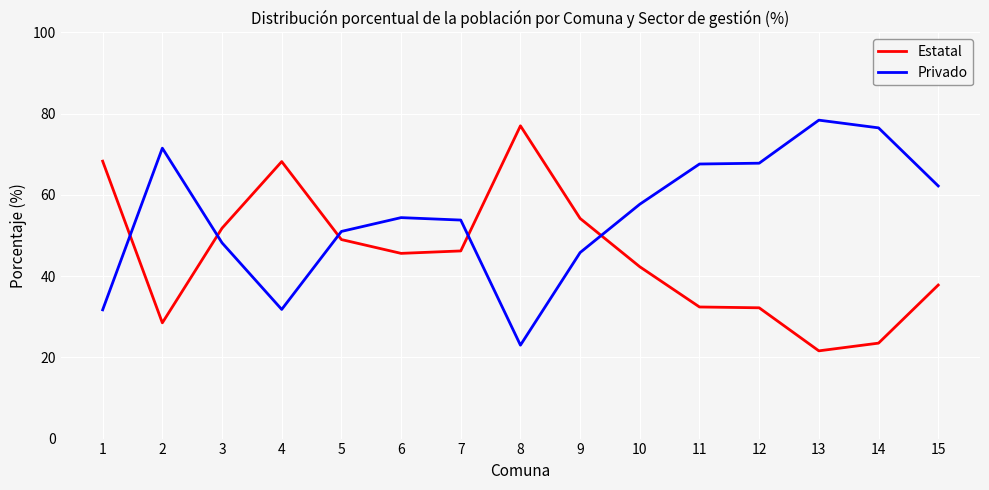

What is the lowest value of the Privado series?

23.0